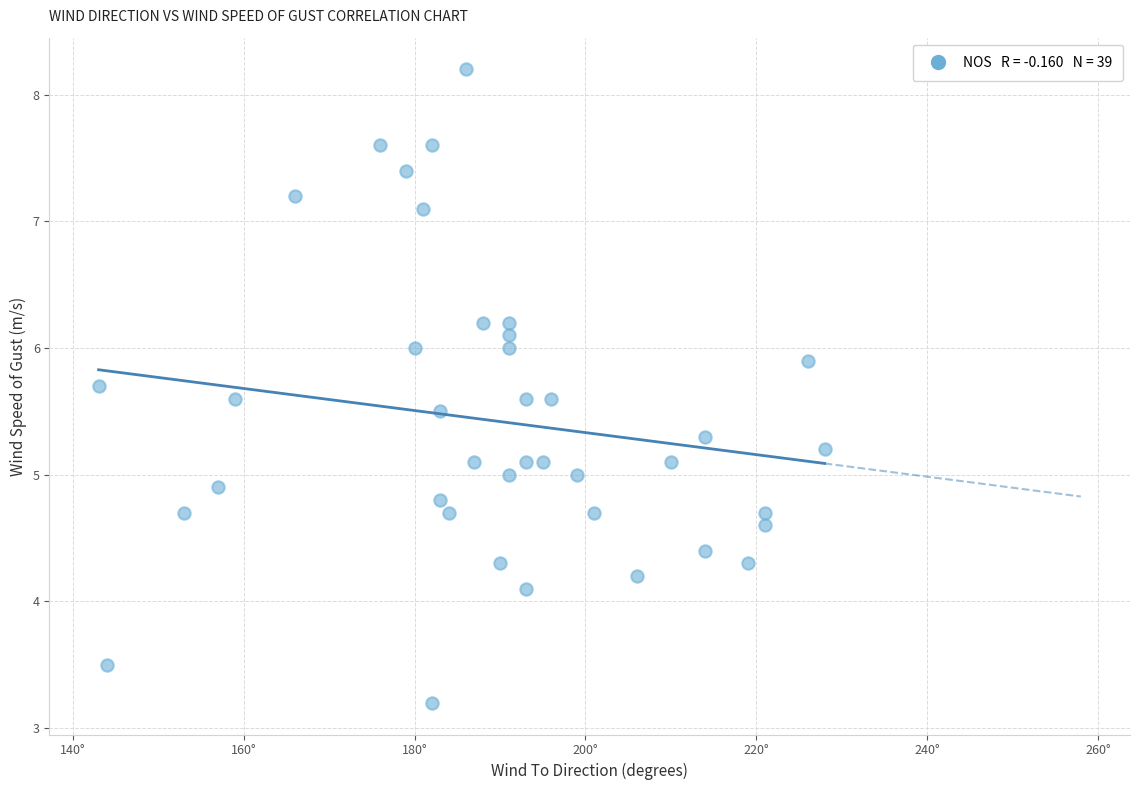

What is the range of Y values (max minus min)?

5.0